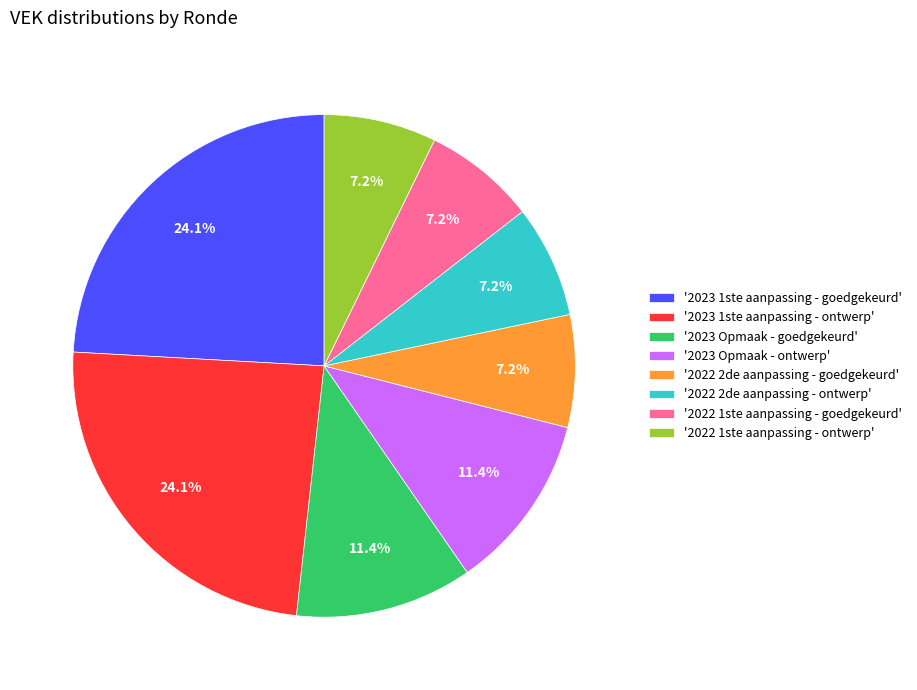

To the nearest percent, what is the difference between the largest and smallest slice percentages?

17%